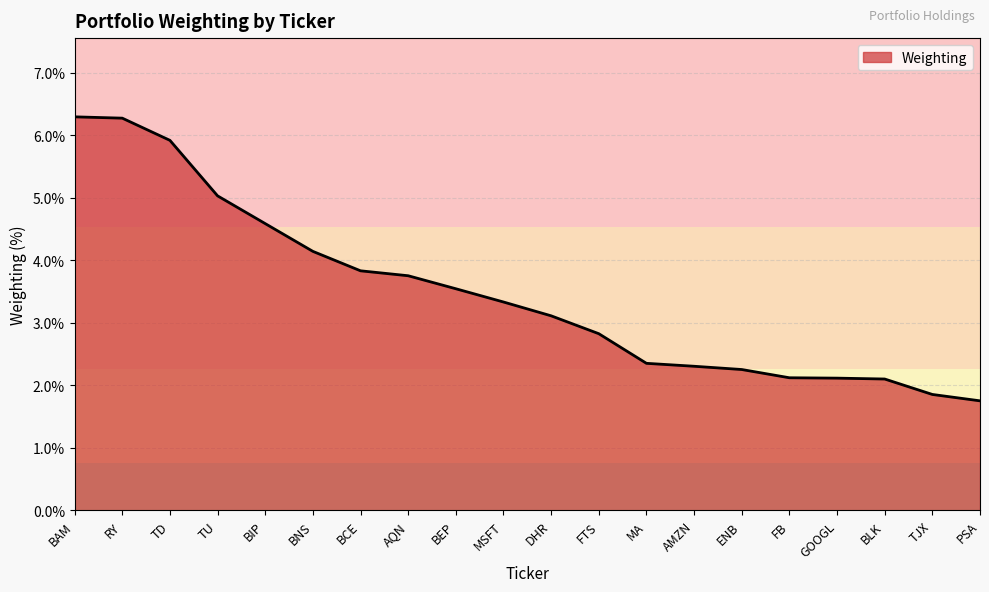

What position from the left is BAM?

1